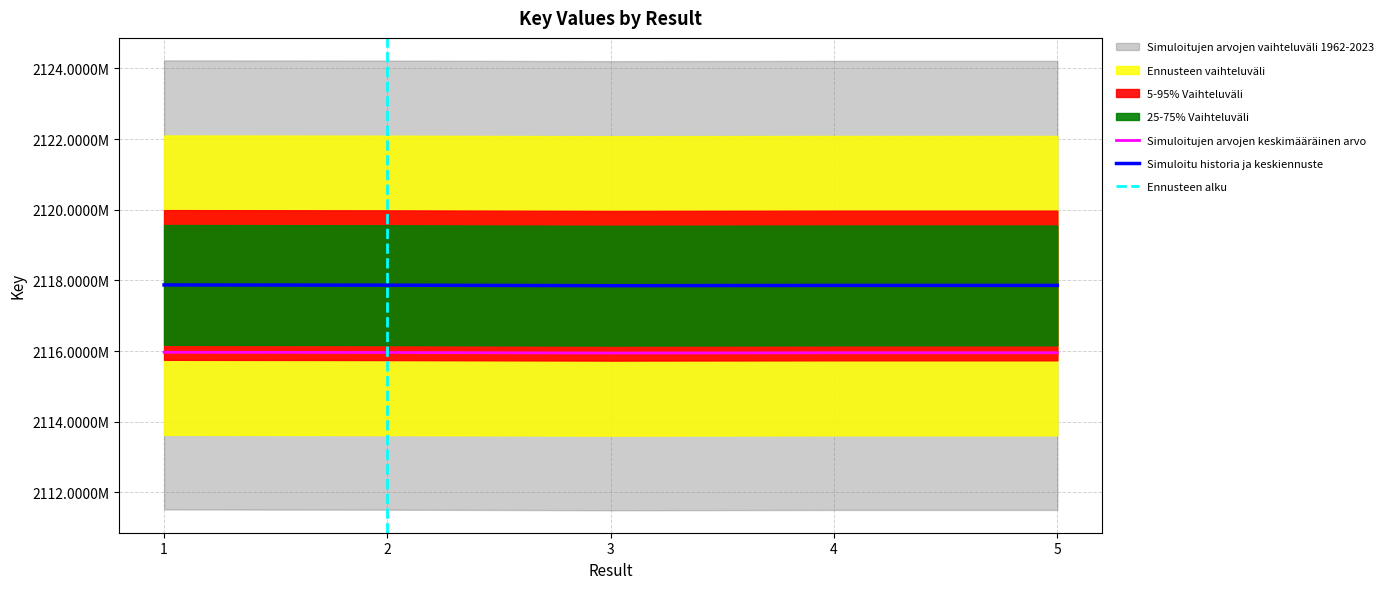

Reading left to right, extract all data points from this chart.

1=2115965951.2	2=2115959356.1	3=2115943917.0	4=2115951857.9	5=2115951963.8